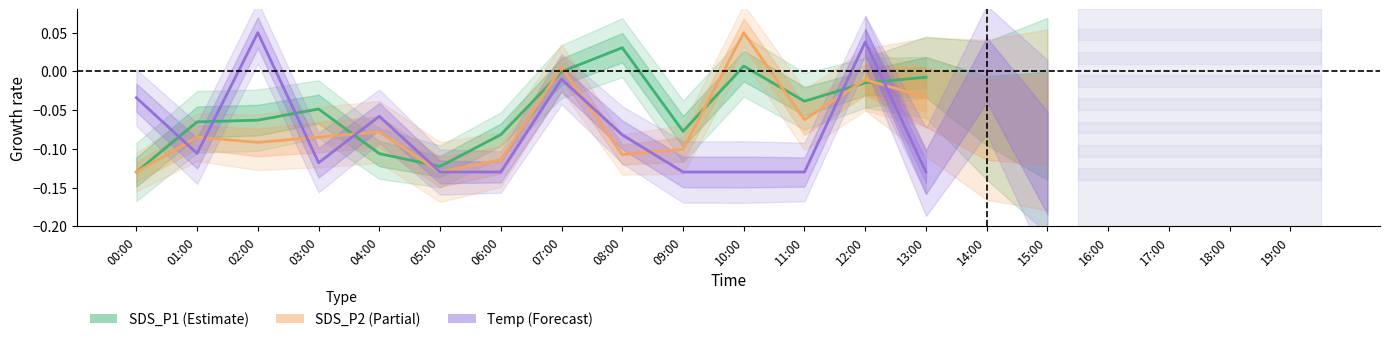

Which label corresponds to the largest value in the chart?

02:00